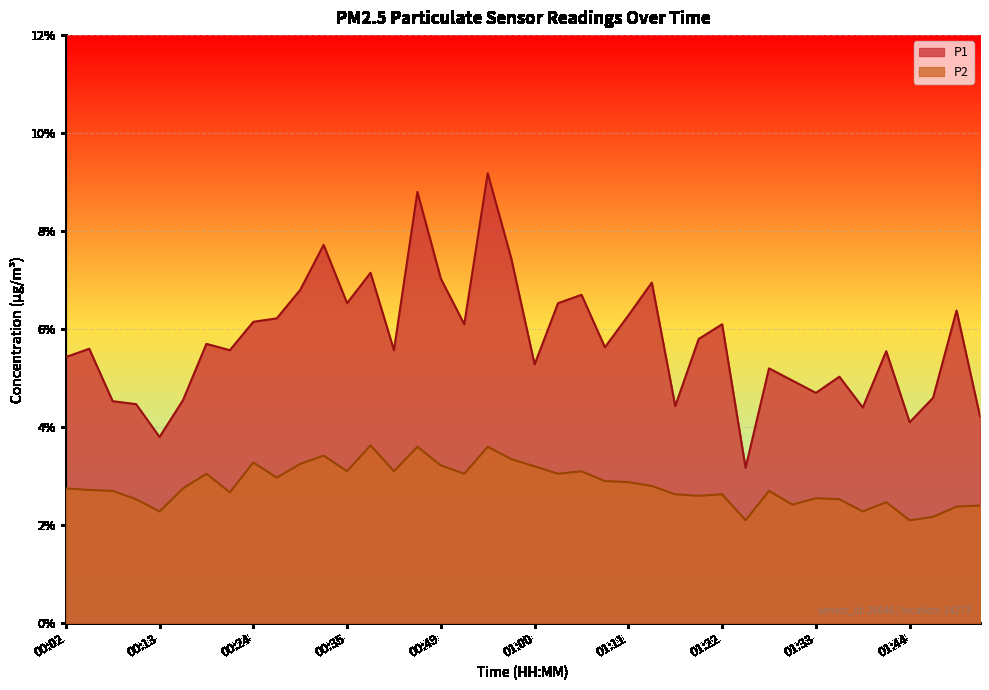

The value of P1 at 01:14 is 7.0. True or false?

True